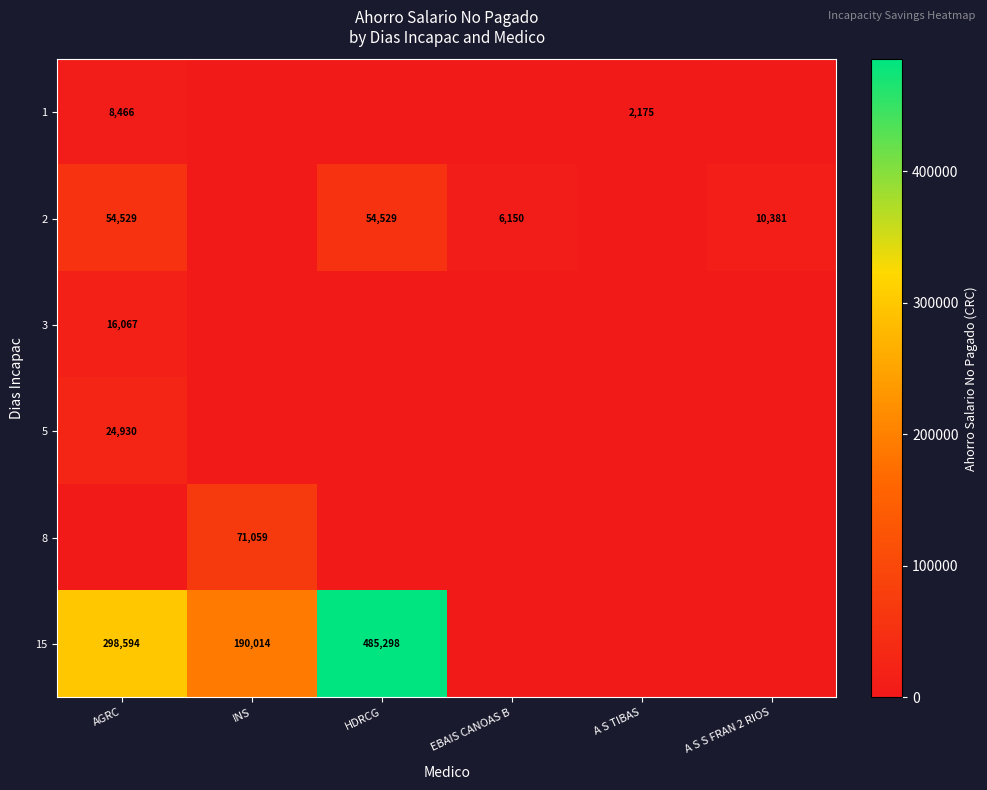

The 15 series shows 46344 at INS. True or false?

False